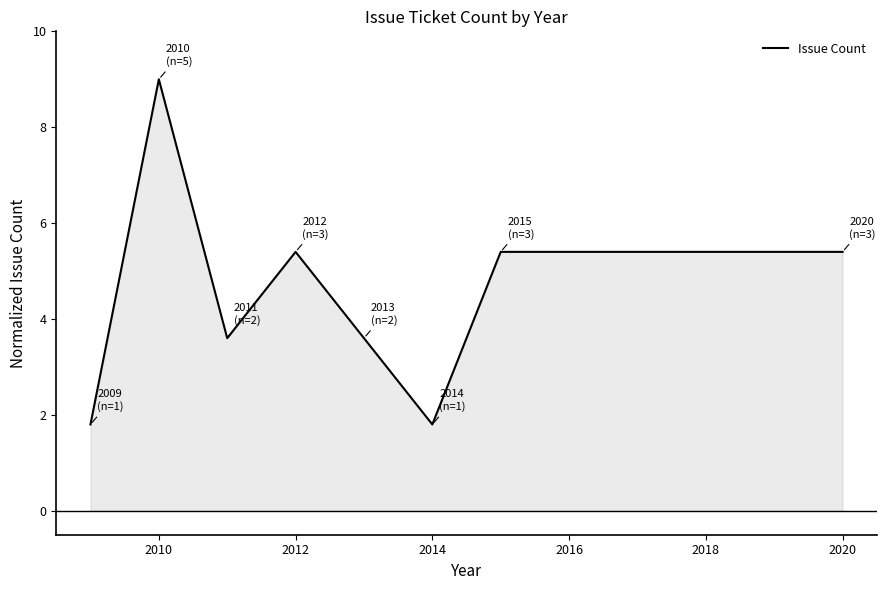

What is the greatest value displayed?

9.0